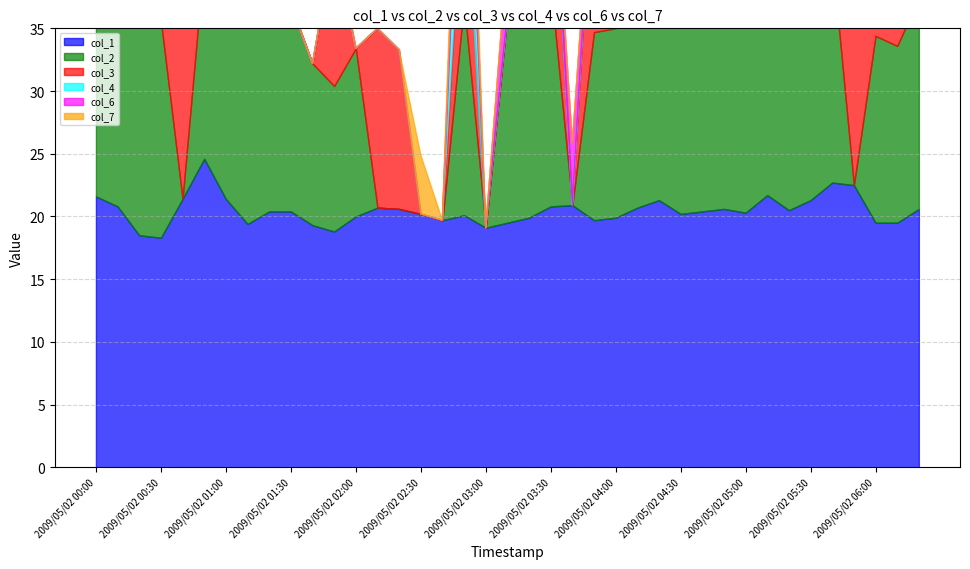

What is the difference between the highest and lowest values at 2009/05/02 01:20?

20.4